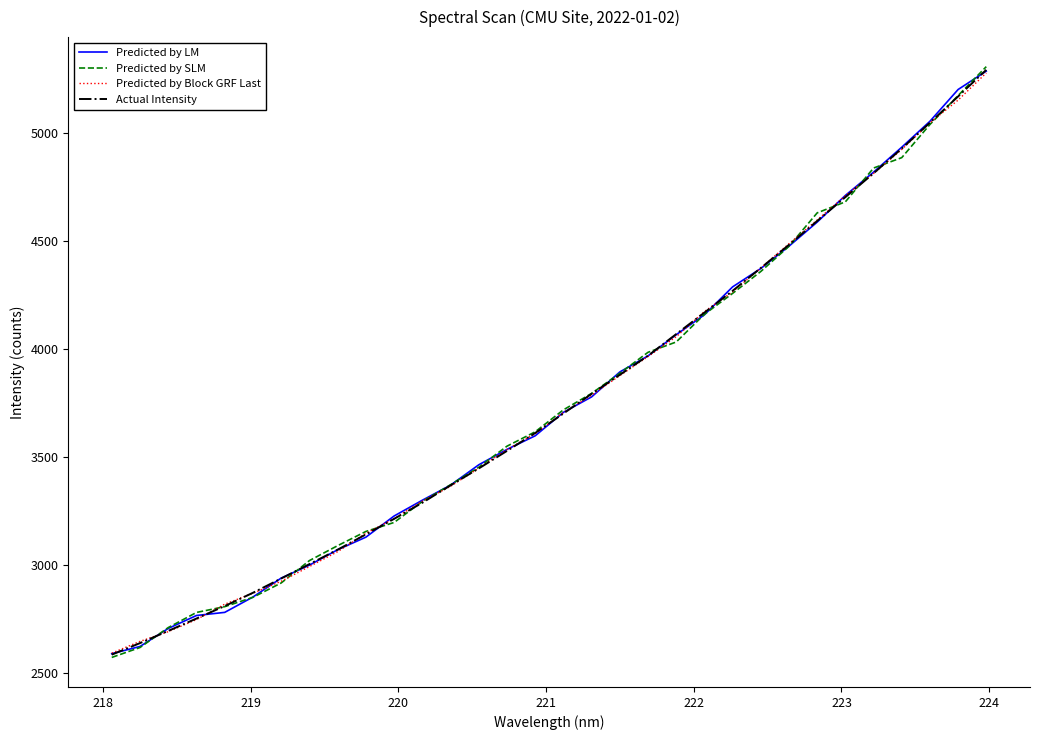

What is the minimum value shown in the chart?

2572.6